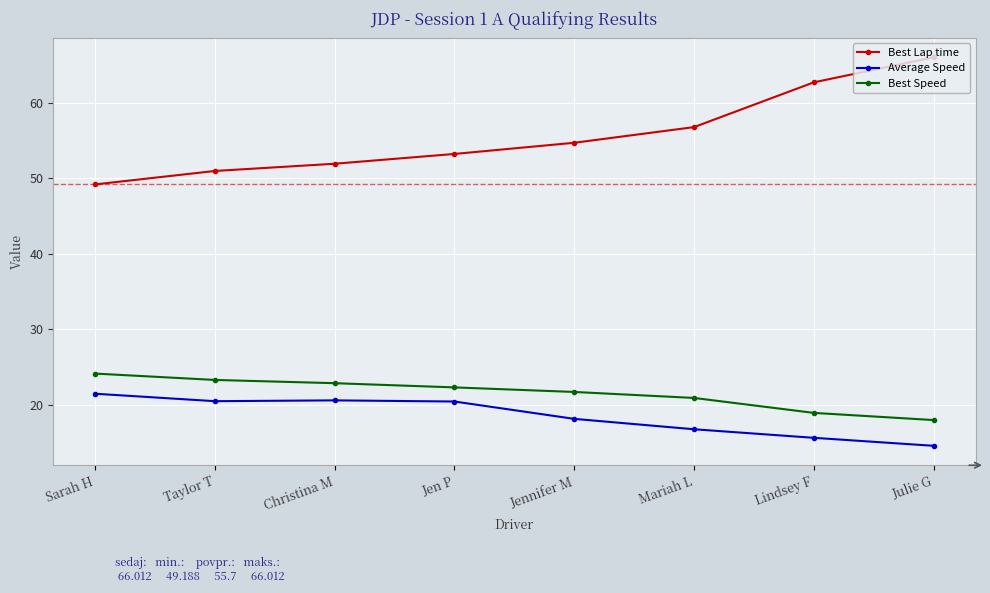

Which series has the largest range (max minus min)?

Best Lap time